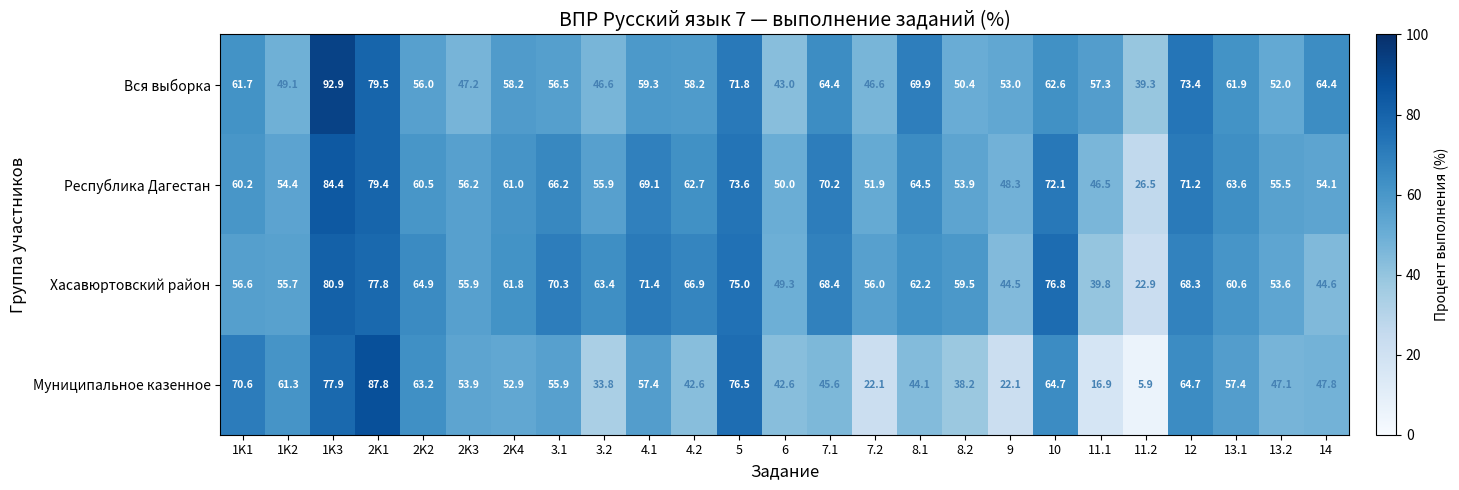

What is the spread (max minus min) of values at 3.2?

29.6